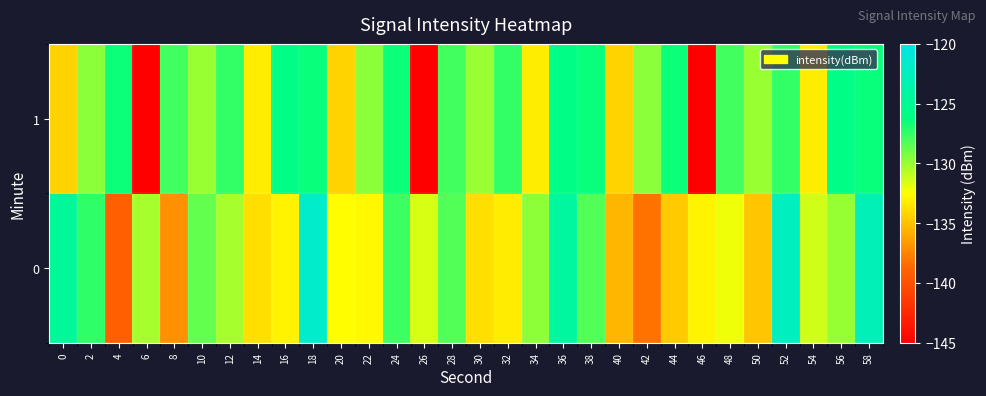

Rank the series at 14 from lowest to highest value.

0, 1